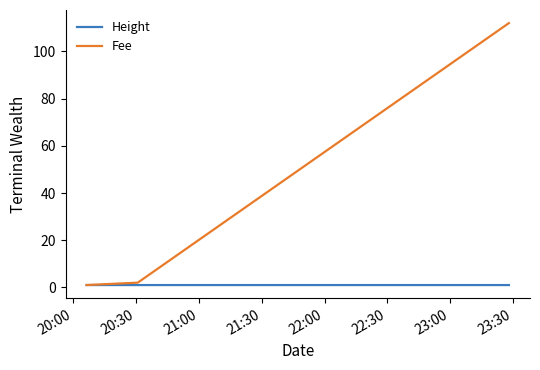

List the series in order of their overall mean, highest first.

Fee, Height